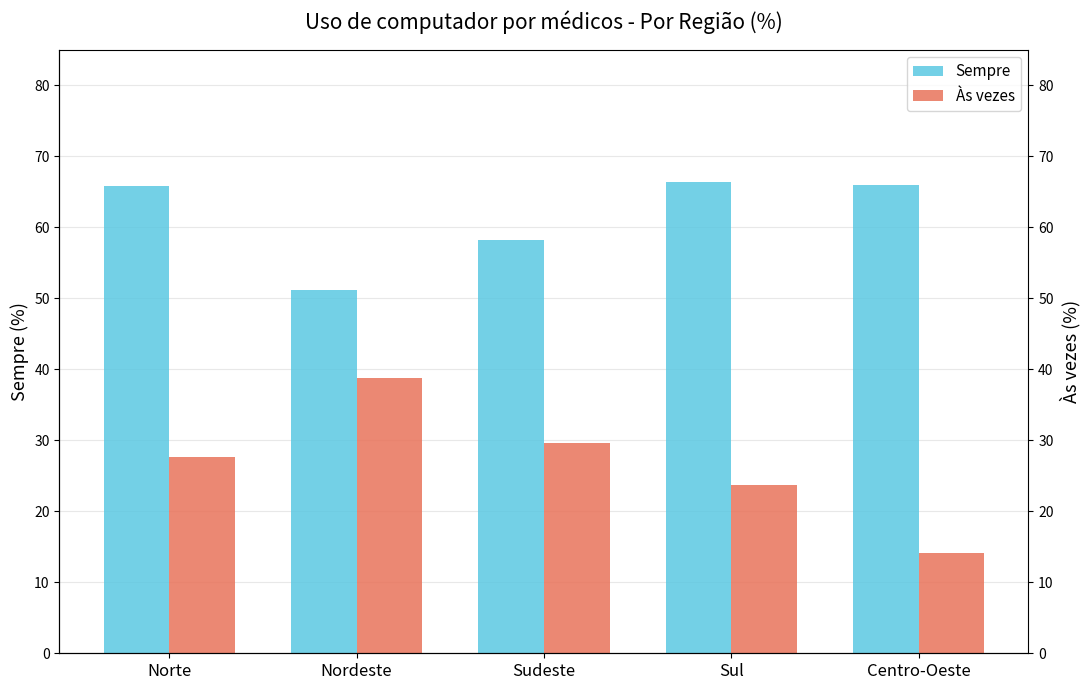

List the series in order of their overall mean, highest first.

Sempre, Às vezes